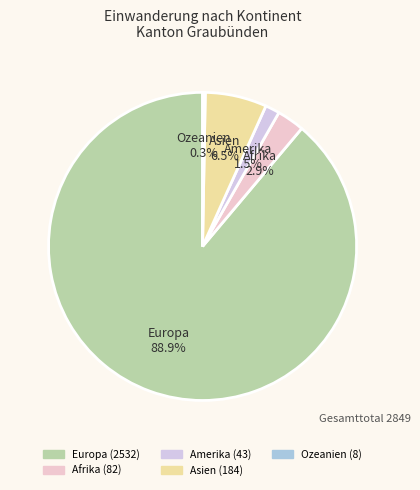

Is Afrika the majority of the pie?

No